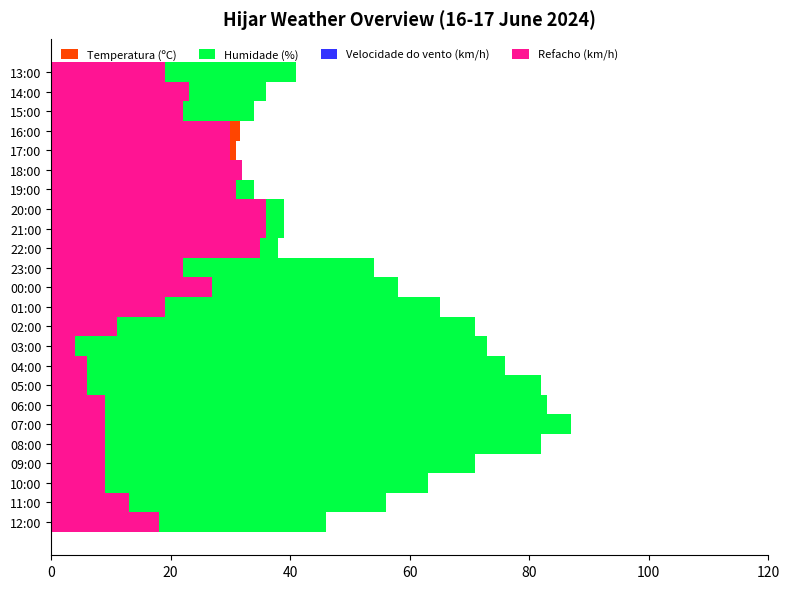

What value does the Humidade (%) series have at 20:00?

39.0